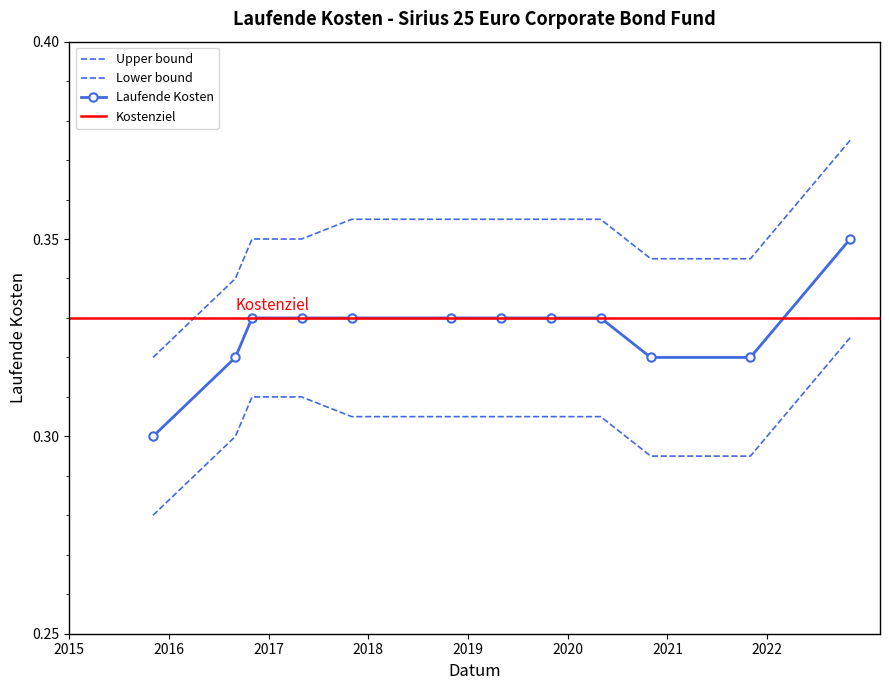

Which category has the highest value across all series?

2022-10-31